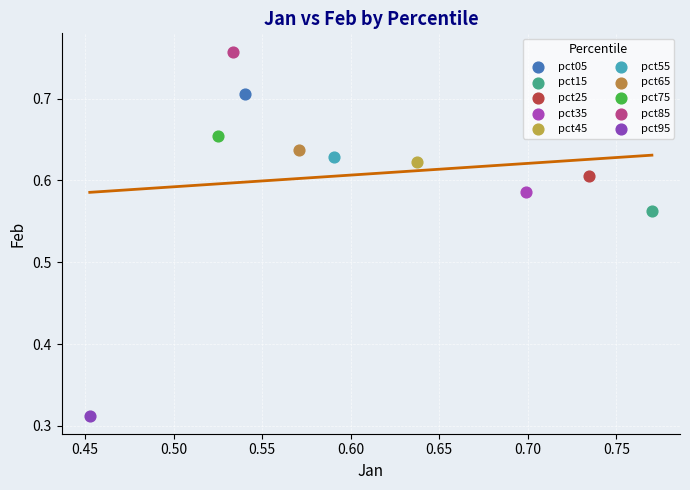

What are all the series names shown in the legend?

pct05, pct15, pct25, pct35, pct45, pct55, pct65, pct75, pct85, pct95